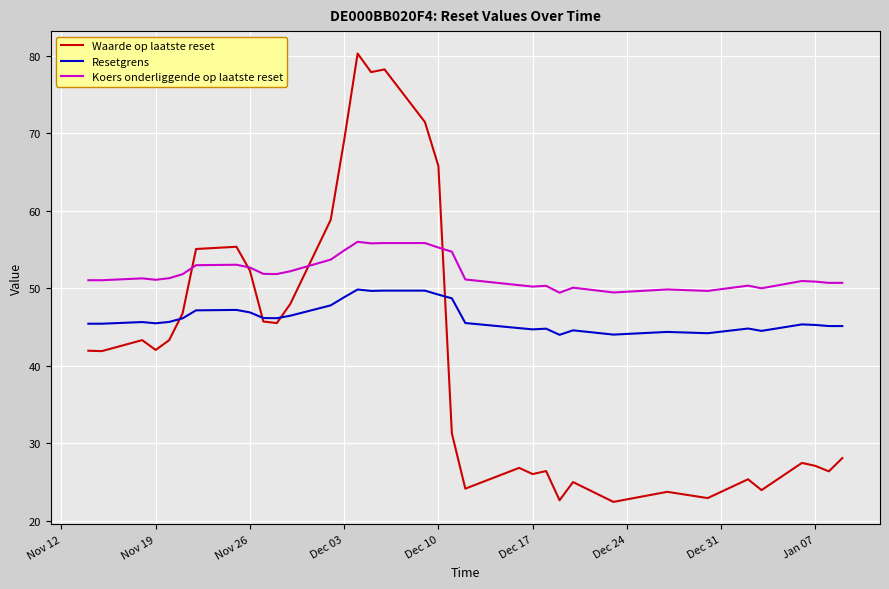

True or false: Koers onderliggende op laatste reset and Resetgrens cross at least once.

False